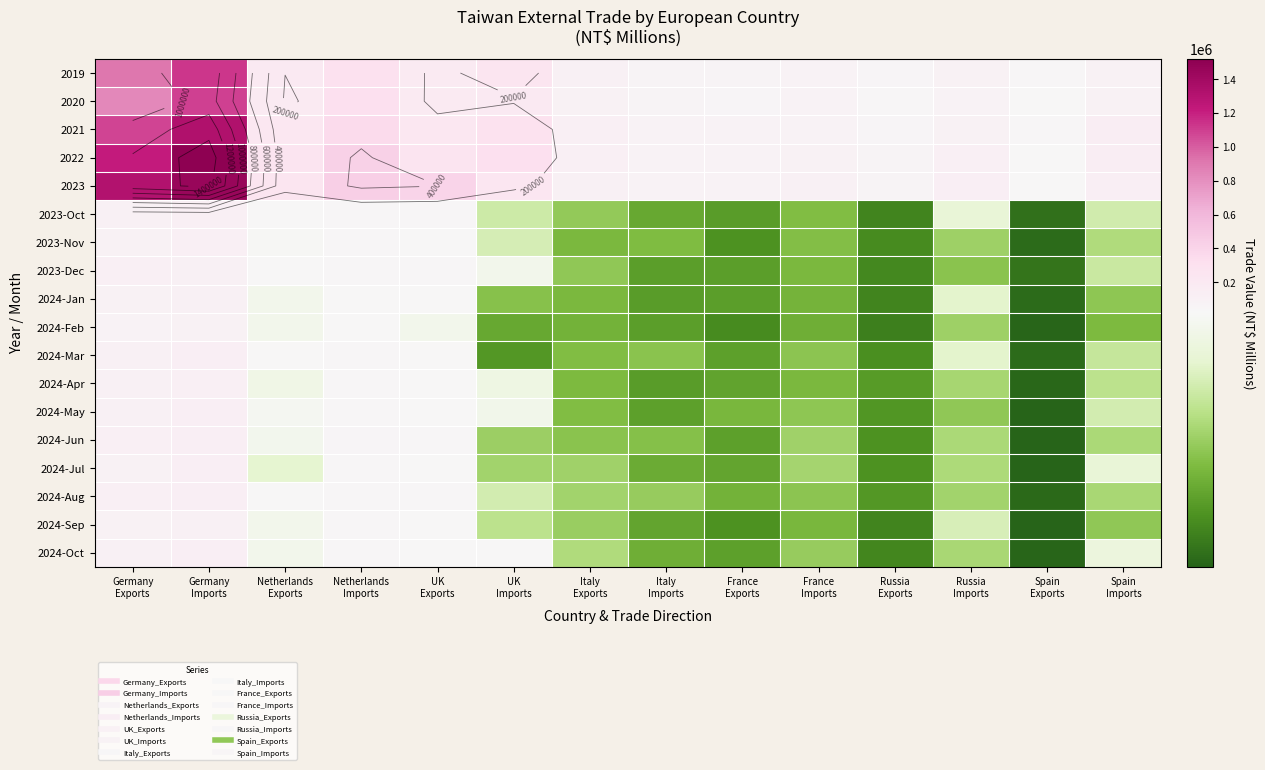

Which has a higher value, France
Imports or Russia
Imports?

Russia
Imports